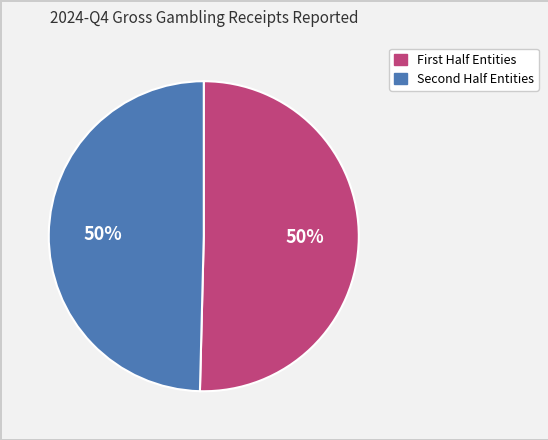

To the nearest percent, what is the average slice percentage?

50%